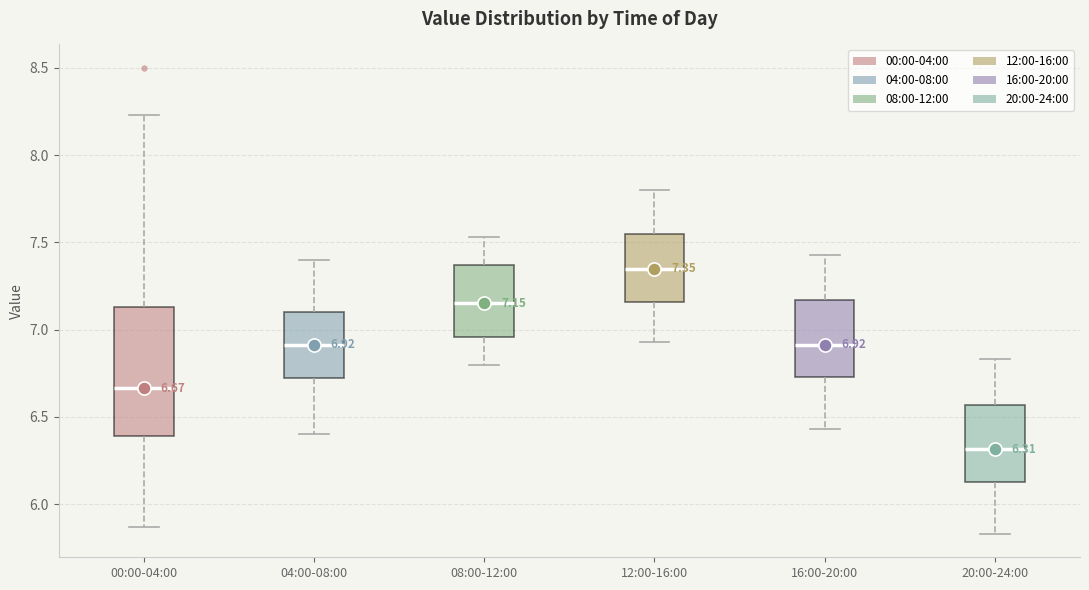

Comparing the boxes themselves (not the whiskers), which one is the tallest?

00:00-04:00